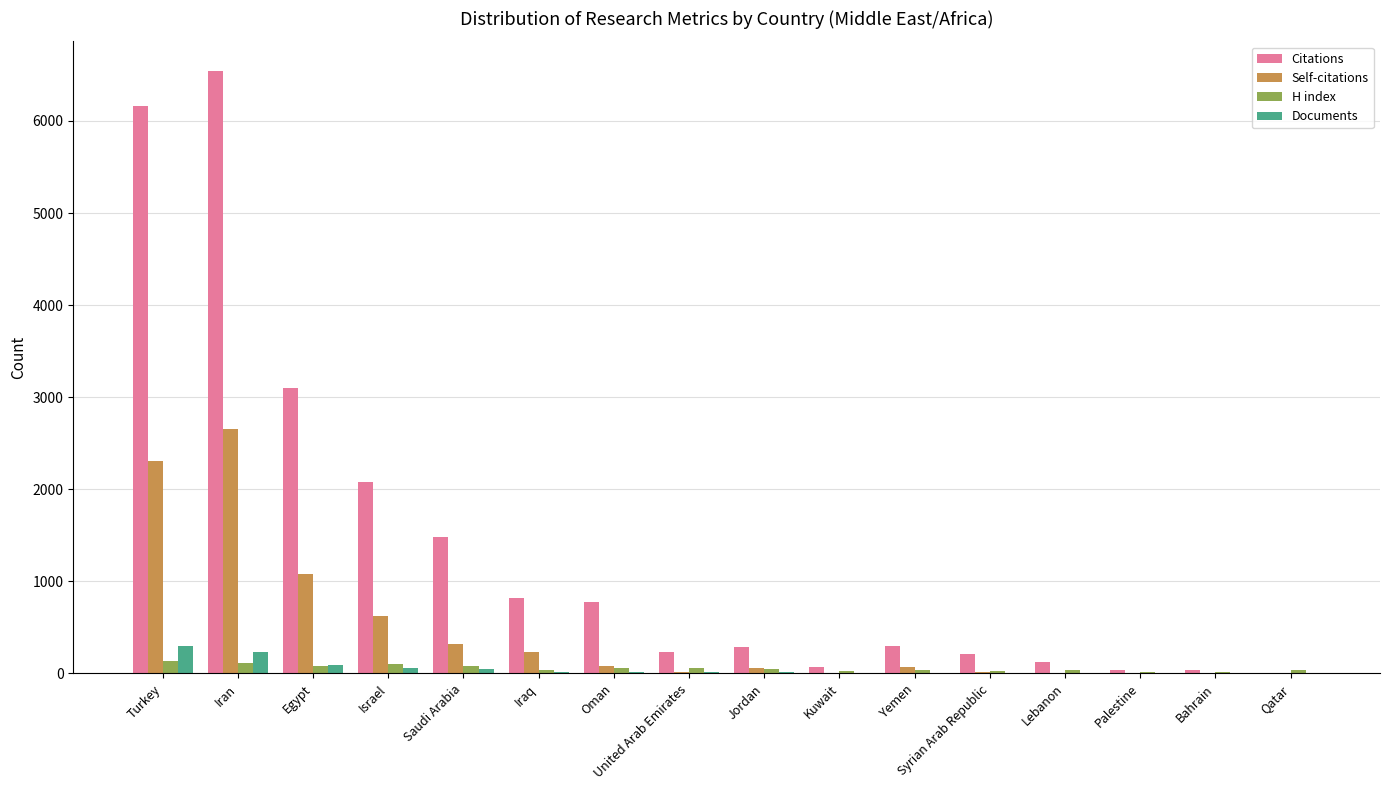

What is the sum of all Documents values?

810